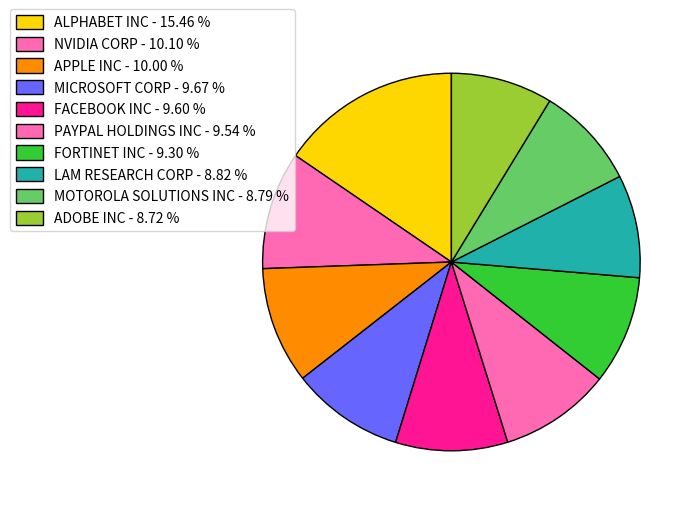

How many segments does this pie chart have?

10